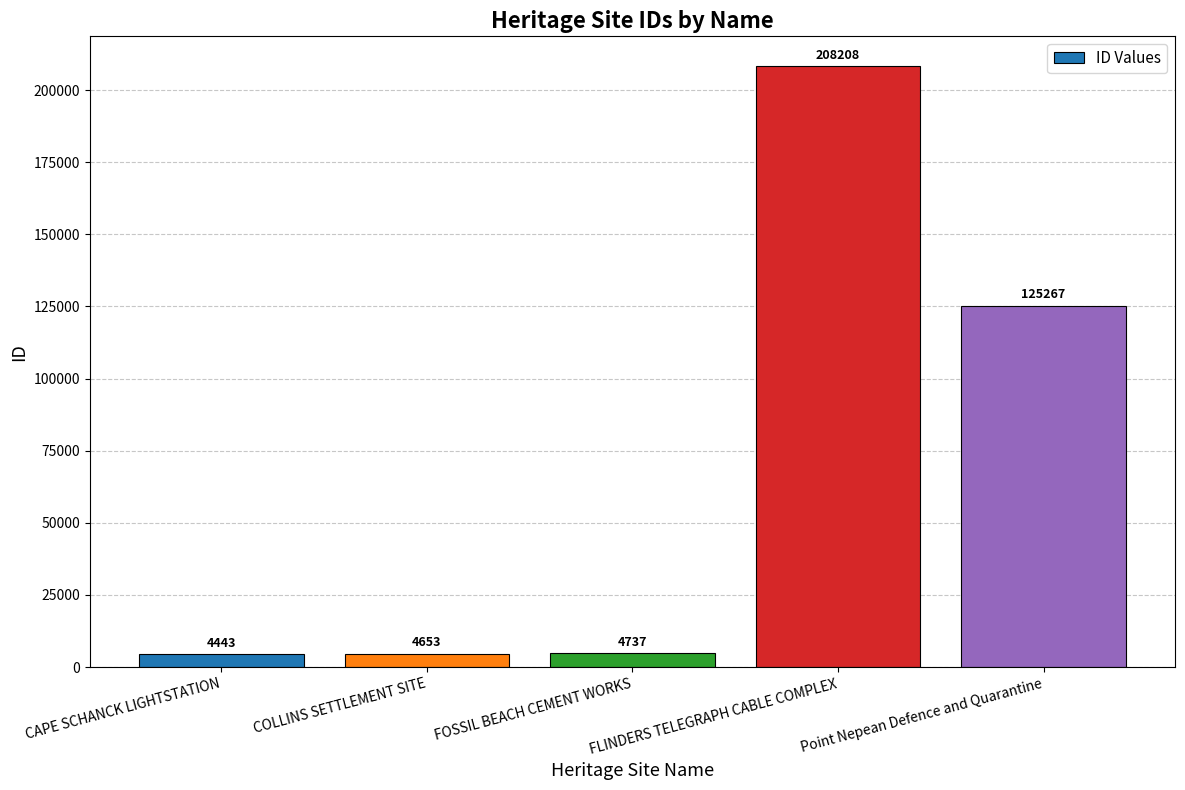

What is the difference between the maximum and minimum values?

203765